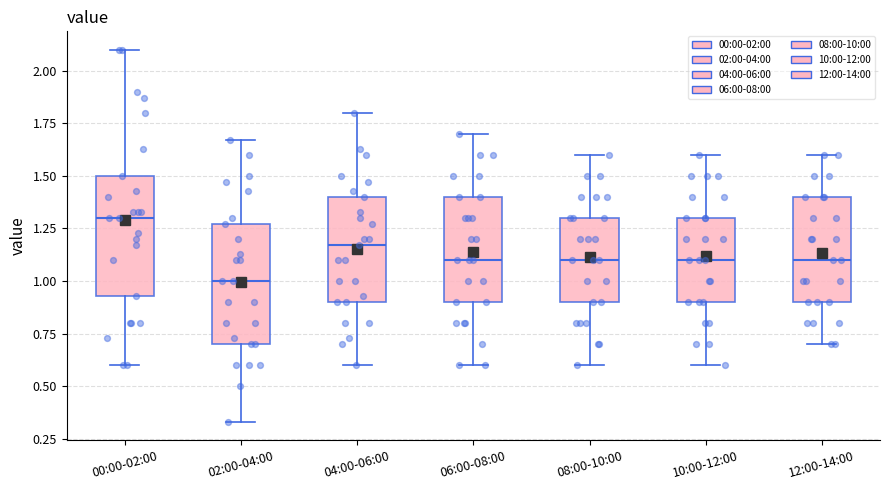

Which box has the highest median line?

00:00-02:00